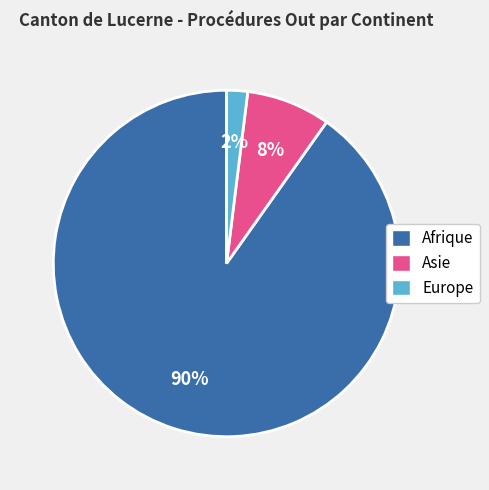

To the nearest percent, what is the average slice percentage?

33%